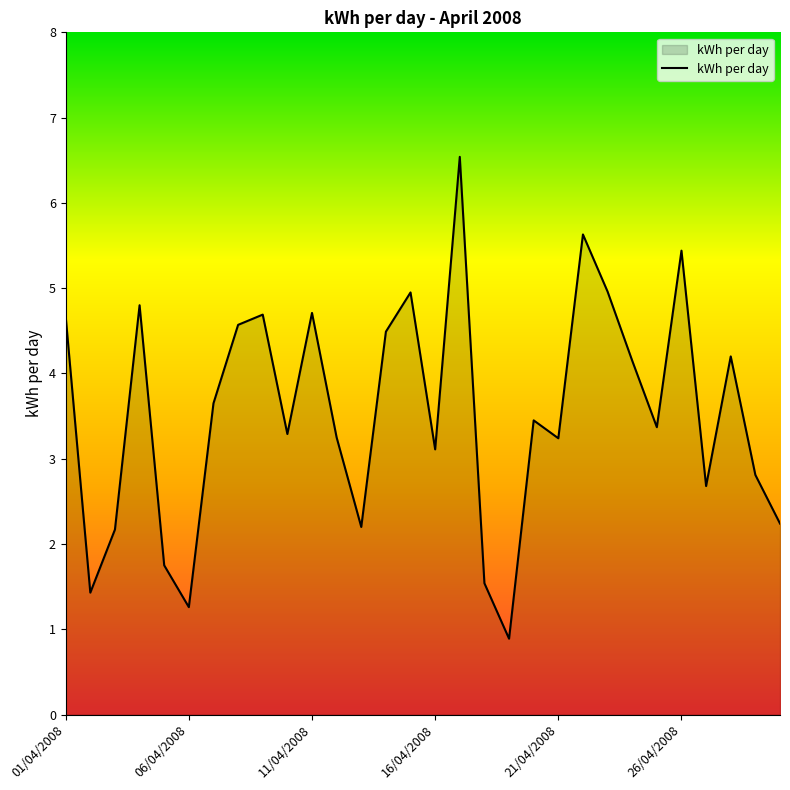

What is the smallest value displayed?

0.9